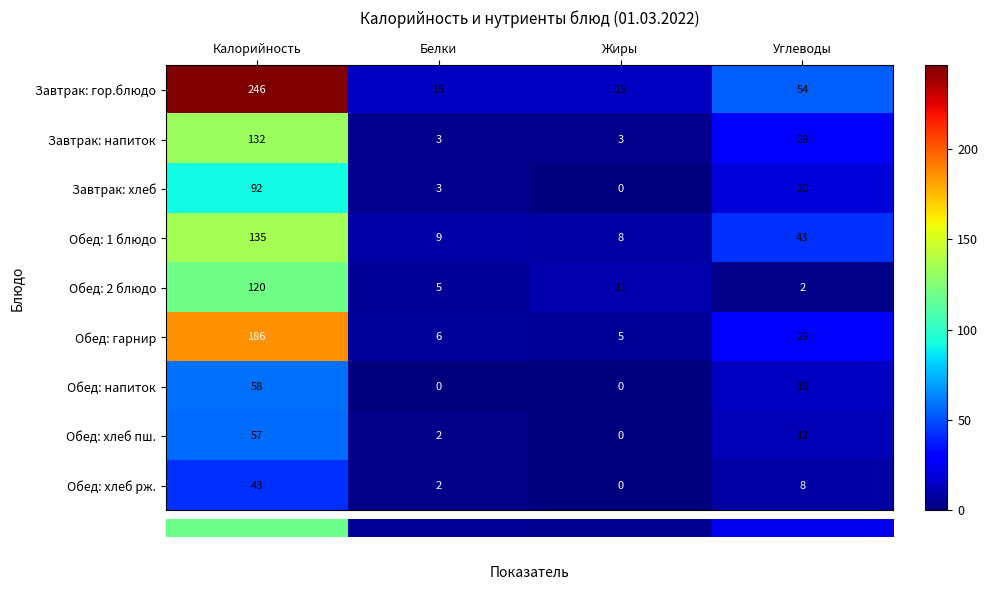

At how many categories does at least one series exceed 39?

2